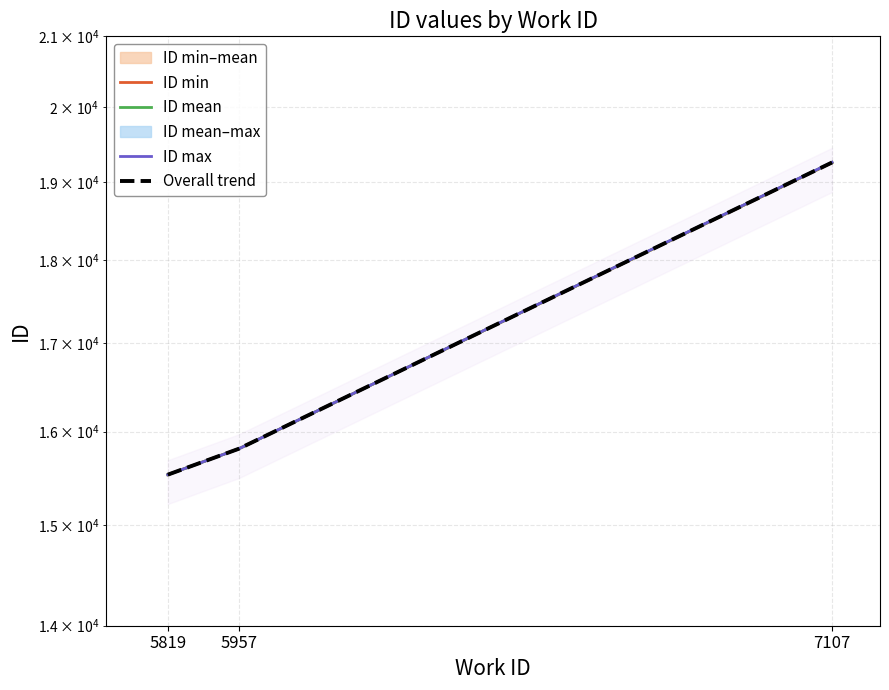

What is the sum of all ID min values?

50598.0